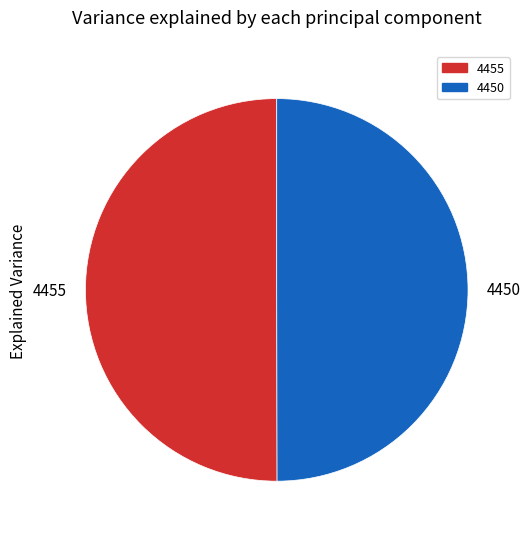

Approximately how many times larger is the value at 4455 compared to 4450?

1.0